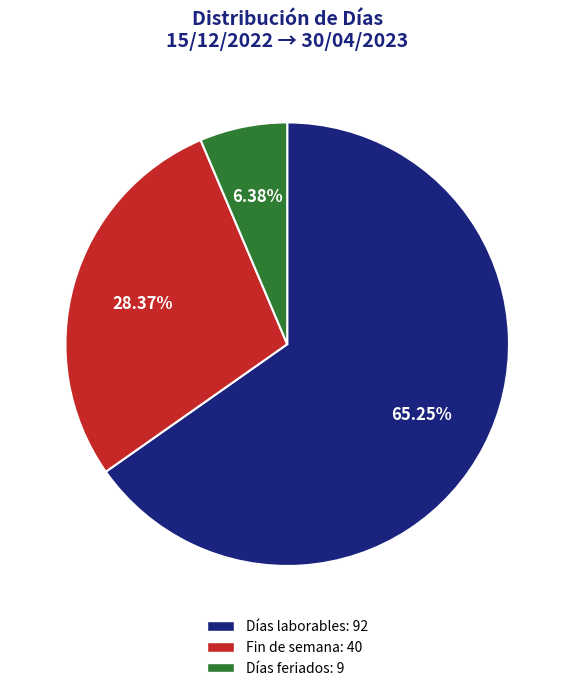

To the nearest percent, what percentage of the pie is Fin de semana?

28%